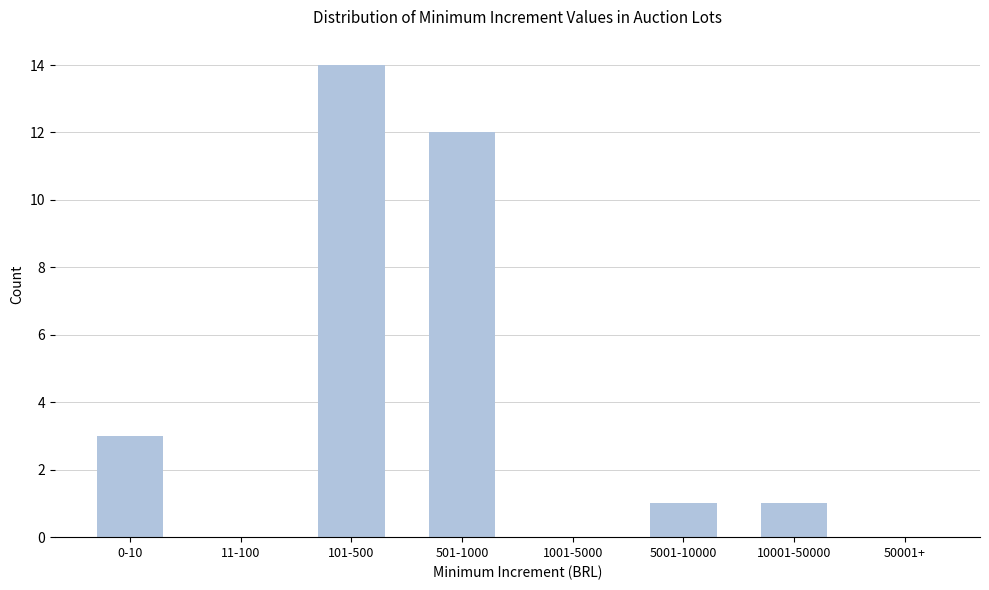

Reading right to left, transcribe all the data shown in this chart.

50001+=0	10001-50000=1	5001-10000=1	1001-5000=0	501-1000=12	101-500=14	11-100=0	0-10=3